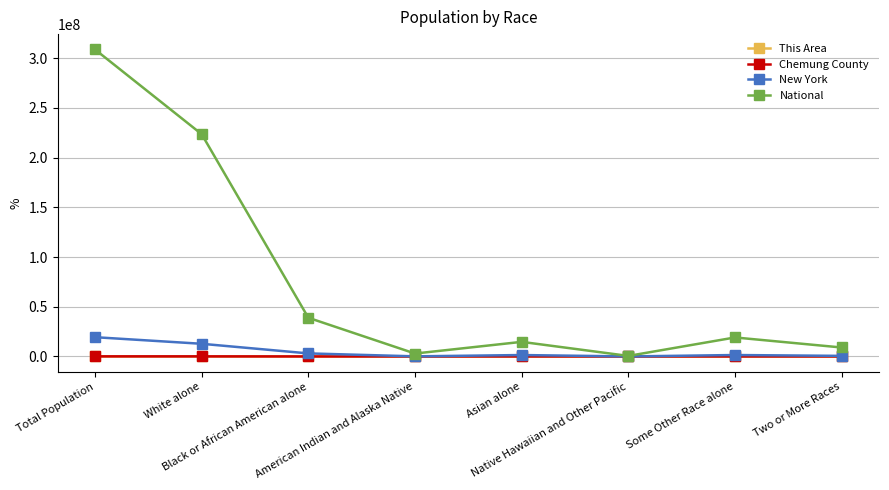

What is the spread (max minus min) of values at American Indian and Alaska Native?

2932241